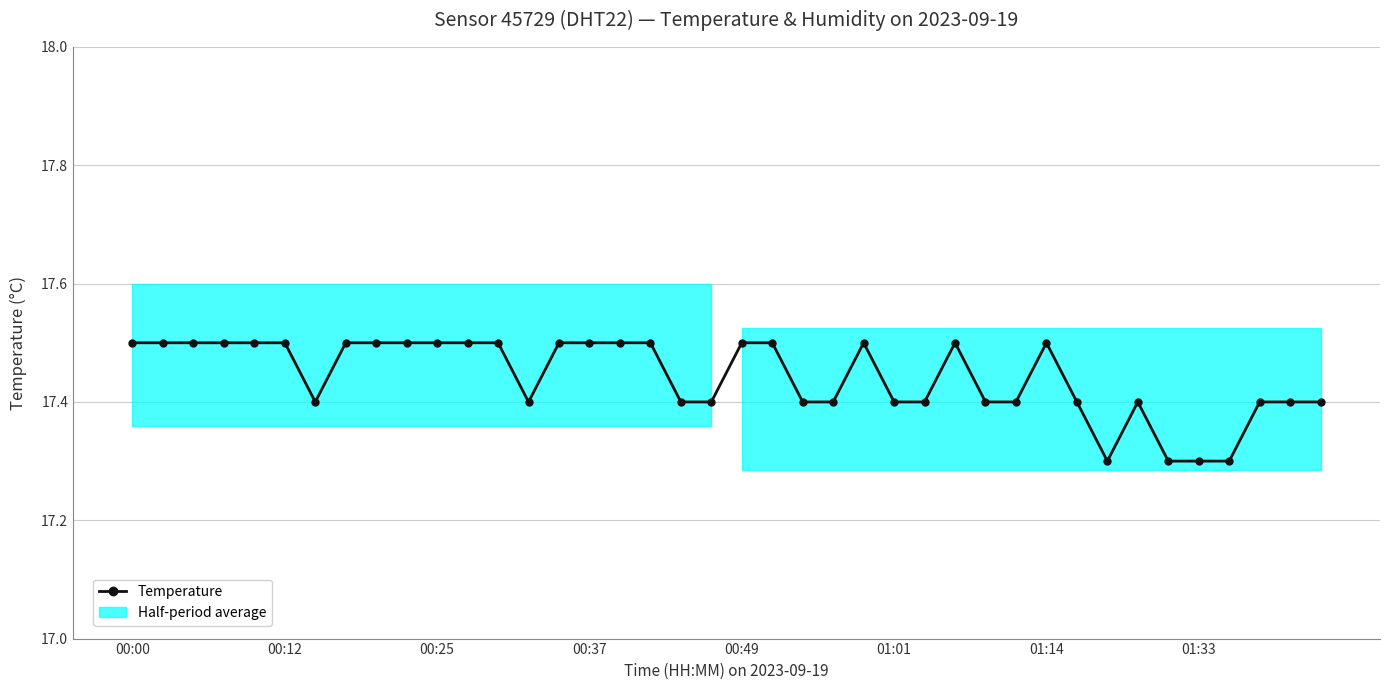

True or false: the data has more than 0 interior local peaks.

True